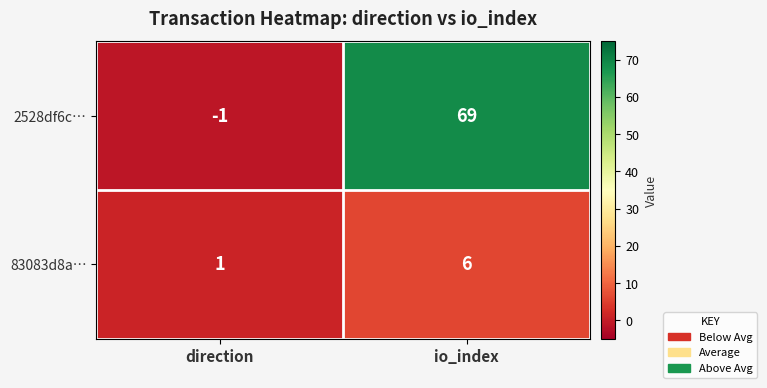

Which series has the largest range (max minus min)?

2528df6c…